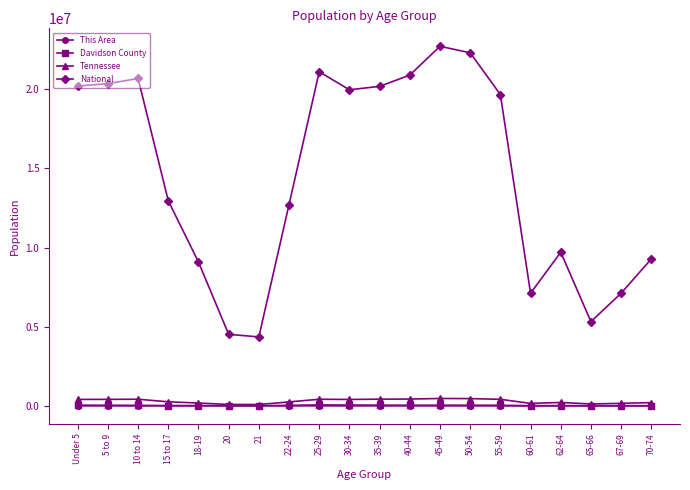

Does the chart have visible grid lines?

No